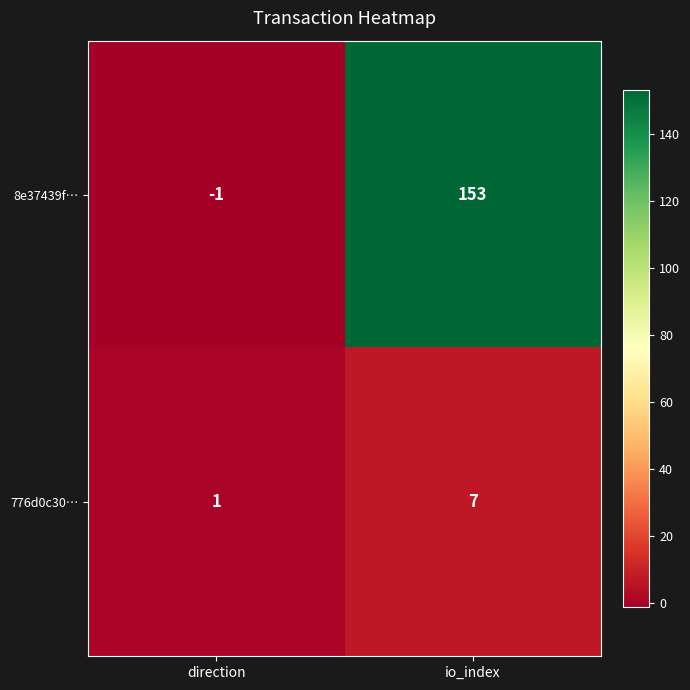

Rank the series by their maximum value, from lowest to highest.

776d0c30…, 8e37439f…